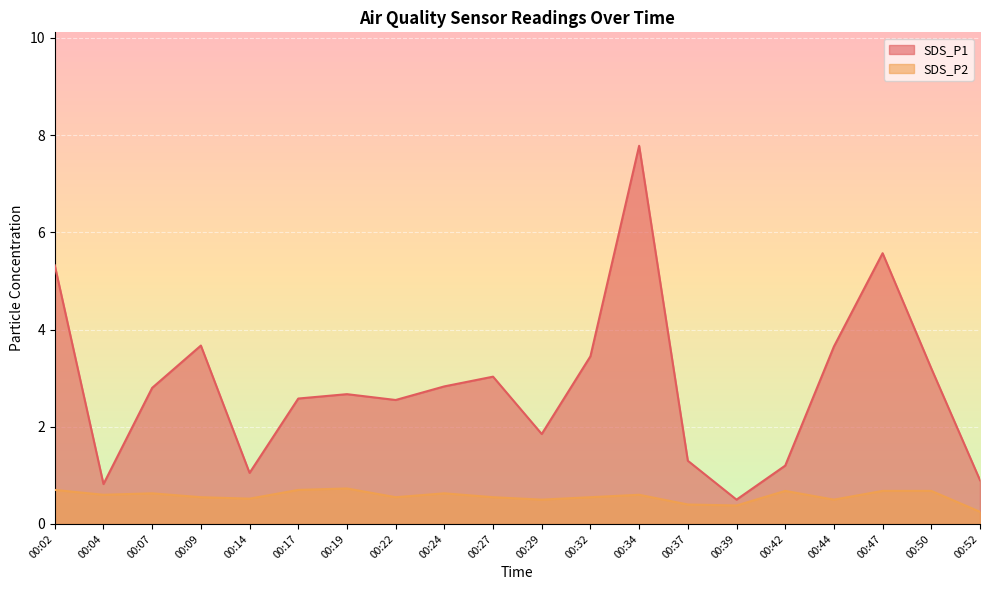

What is the total value across all series at 00:34?

8.4